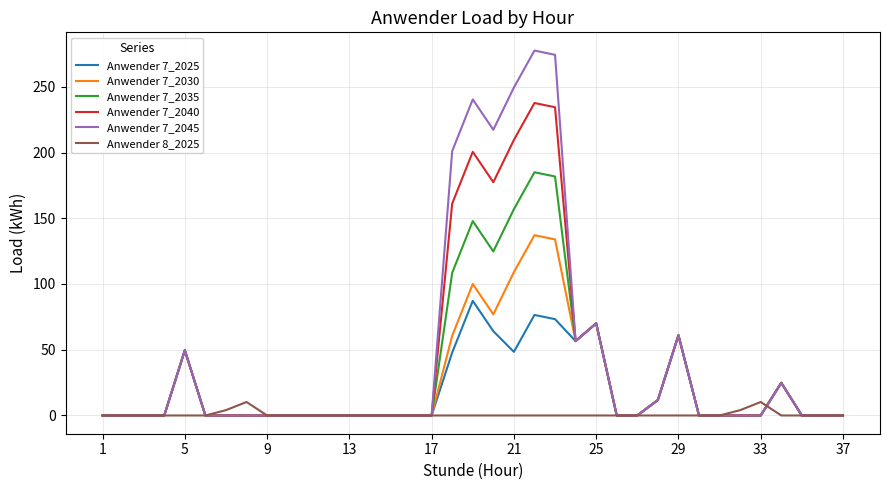

What is the greatest value displayed?

277.5